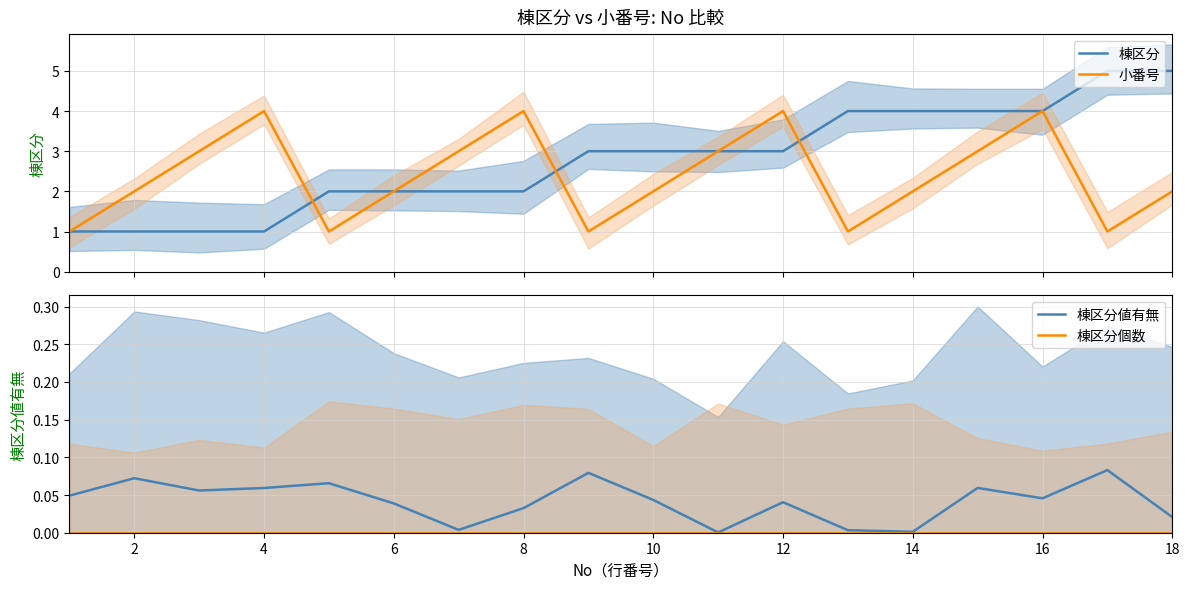

The 棟区分値有無 series shows 0.0 at 2. True or false?

False